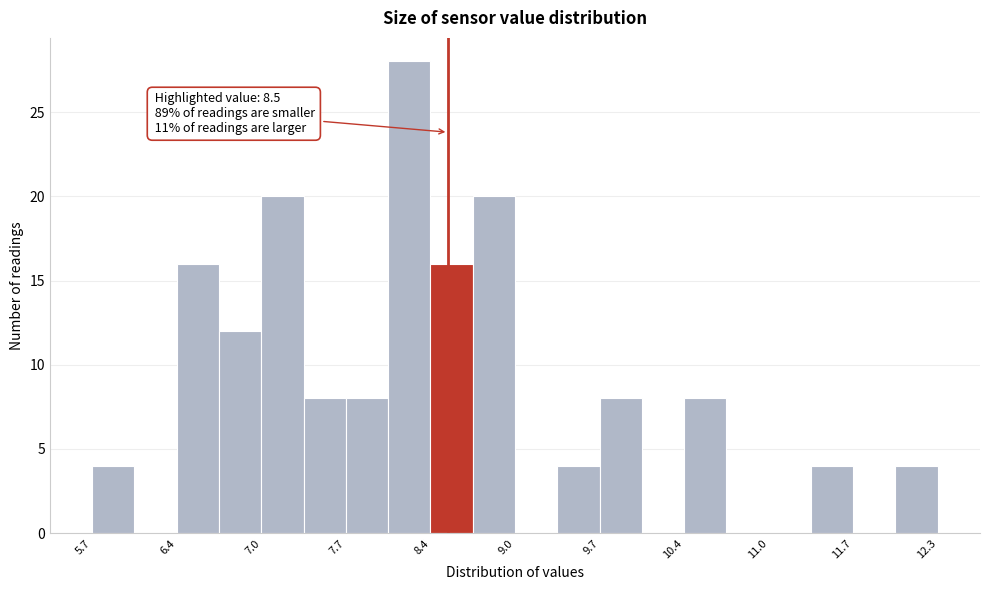

Read against the x-axis, roughly where is the centre of the tallest bar?

8.2